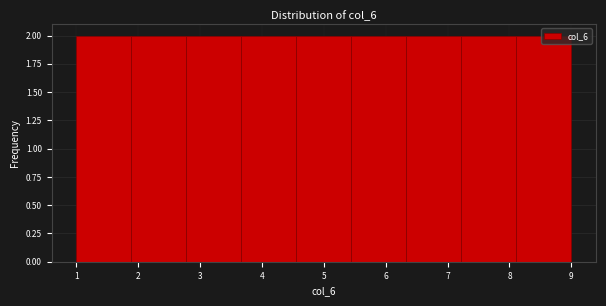

What is the height of the bar covering 6.3 to 7.2 on the x-axis? Neither the bar edges nor the heights are printed on the chart, so give them approximately, as read against the axes.

2